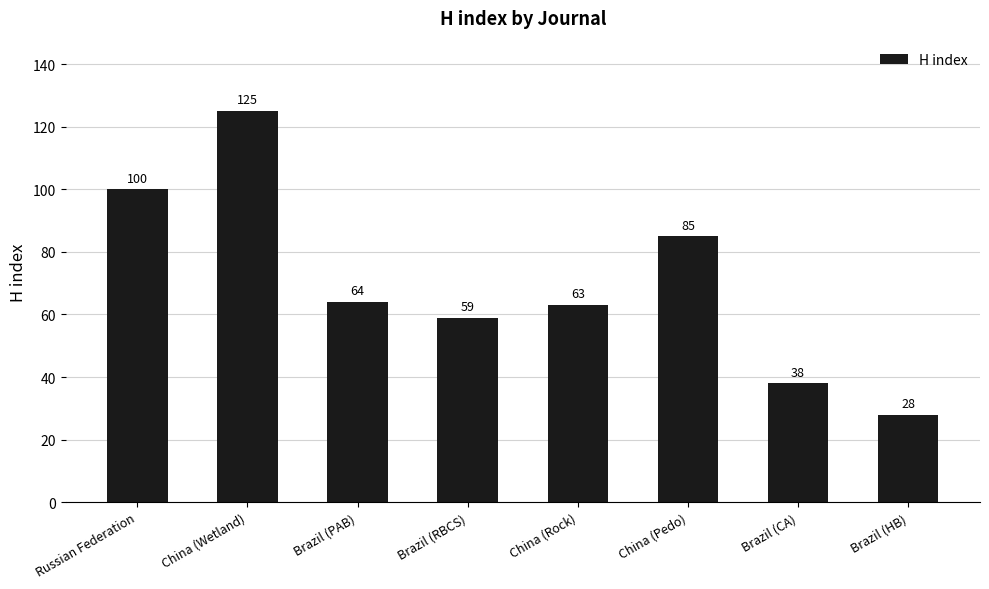

What position from the left is China (Pedo)?

6